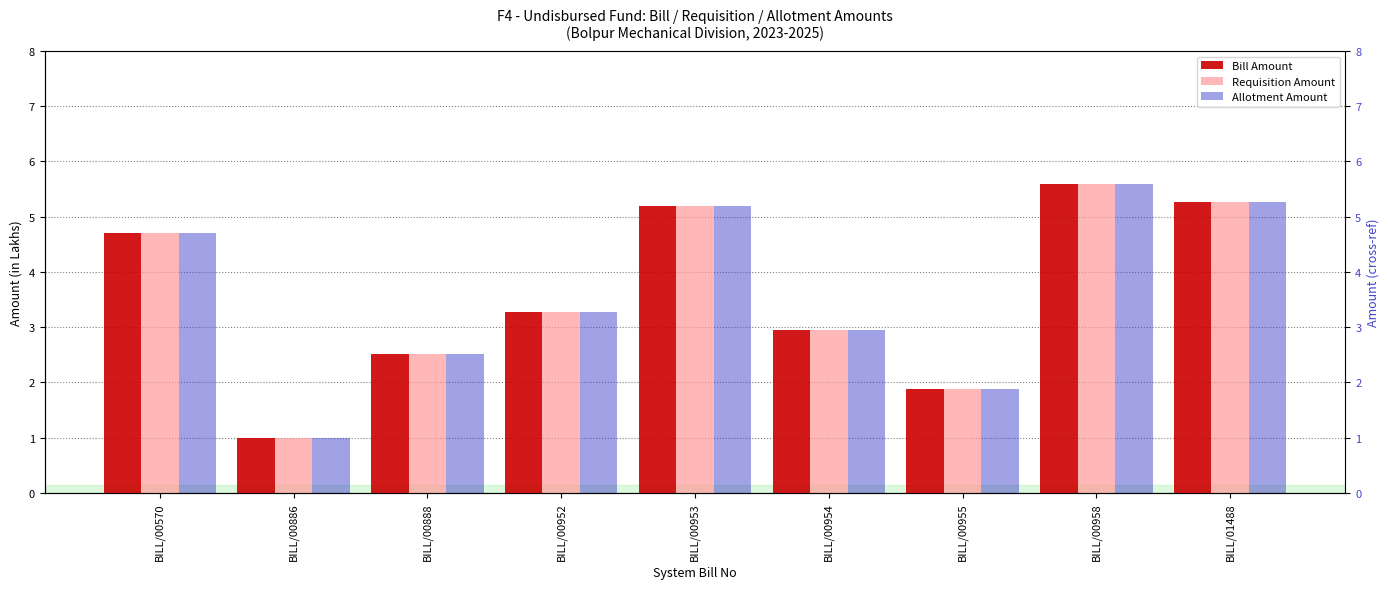

True or false: Allotment Amount has a value of 0.9 at BILL/00888.

False